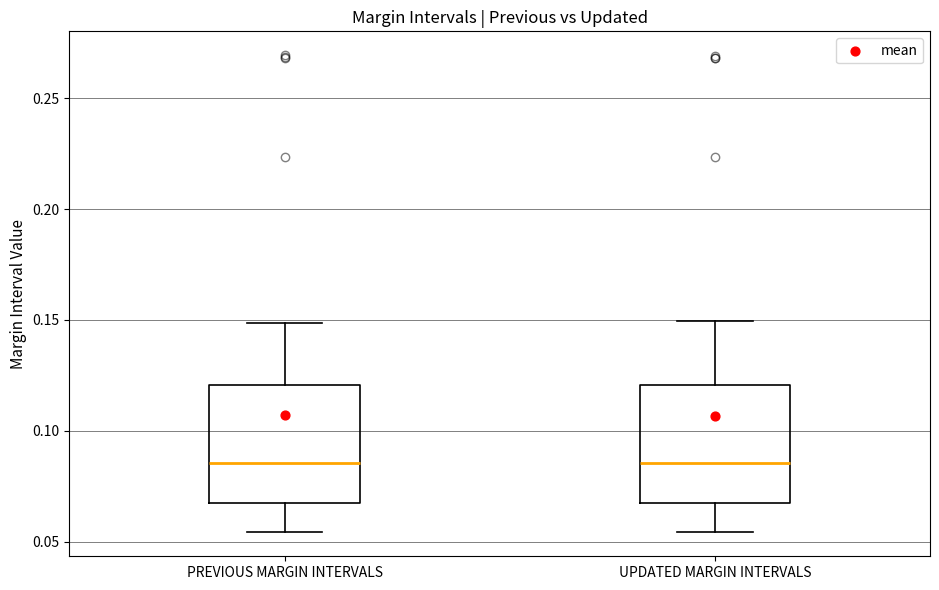

Reading left to right, read every box against the y-axis: the position of its median line, the range the box covers, and the ends of its whiskers. The values are not printed on the chart, so give them approximately, as read against the axis.

PREVIOUS MARGIN INTERVALS: median 0.085, box 0.065 to 0.120, whiskers 0.055 to 0.150
UPDATED MARGIN INTERVALS: median 0.085, box 0.065 to 0.120, whiskers 0.055 to 0.150